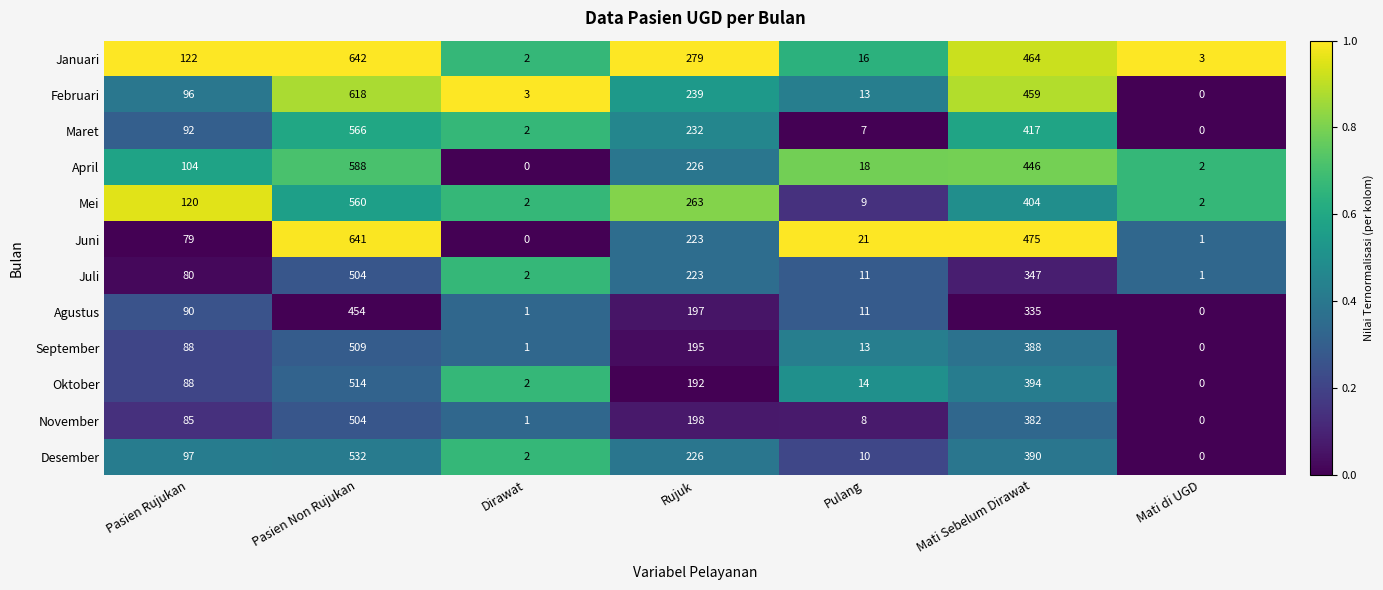

What is the greatest value displayed?

642